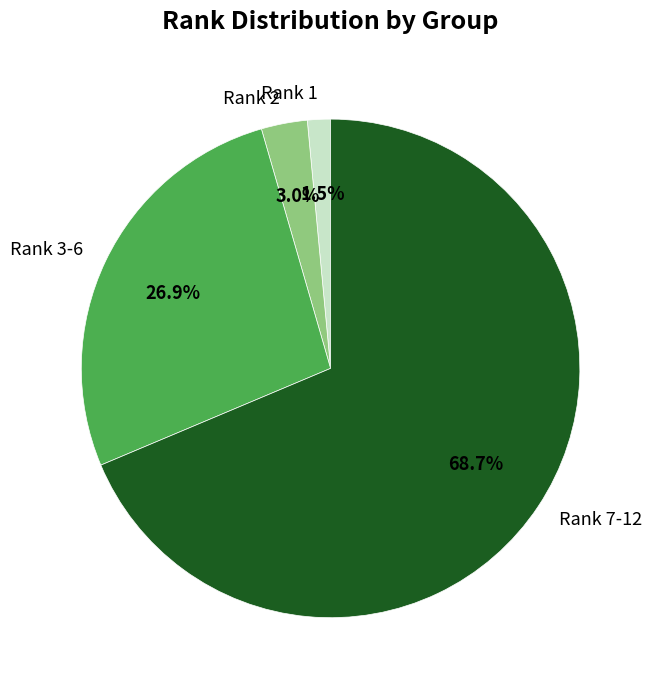

Does any single category account for the majority?

Yes